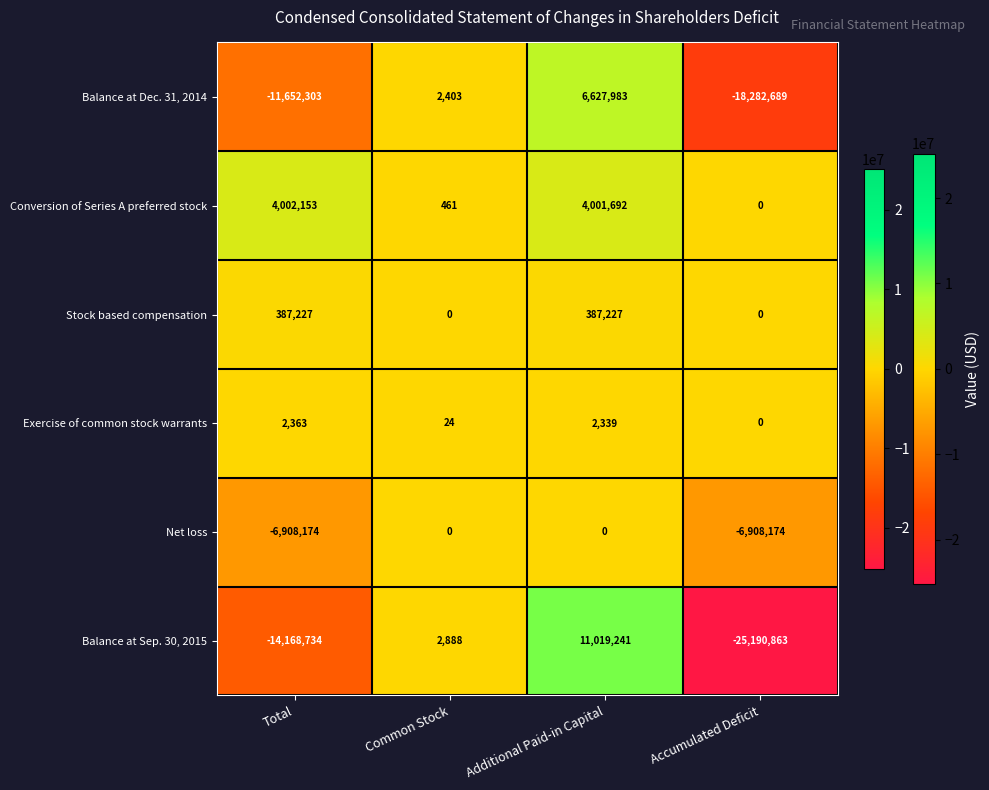

At which category is the sum across all series the highest?

Additional Paid-in Capital